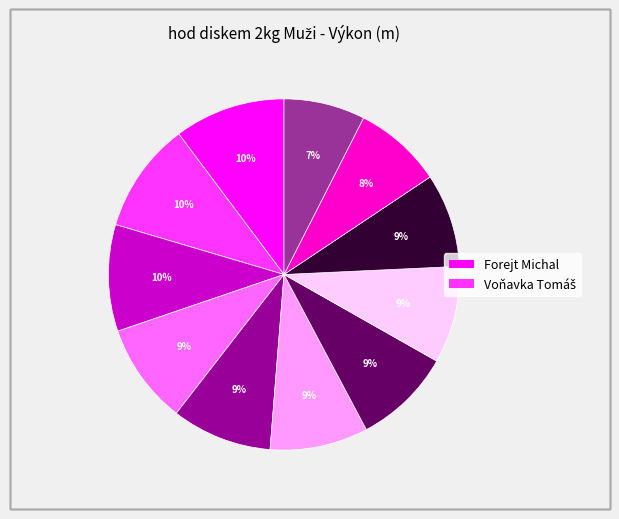

Is there a majority slice in this chart?

No